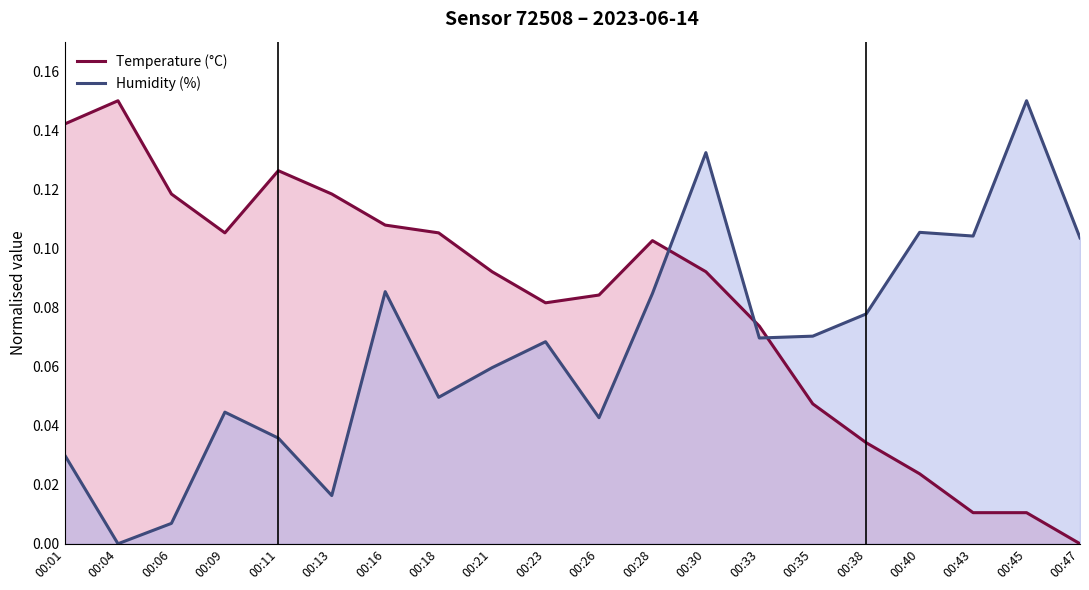

How many positive values does the Temperature (°C) series have?

19